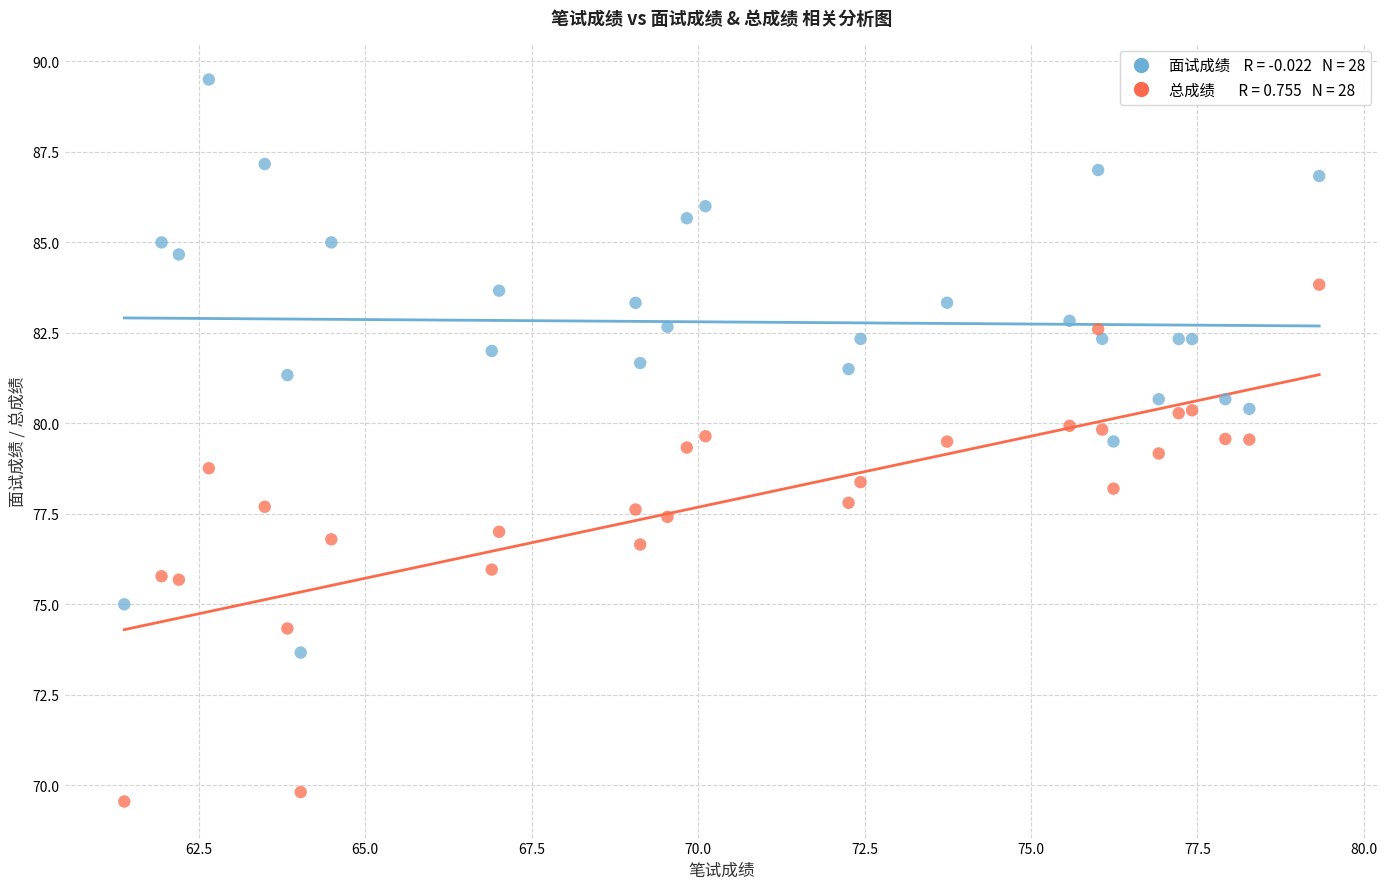

Across all data points, what is the range of X values (max minus min)?

17.9